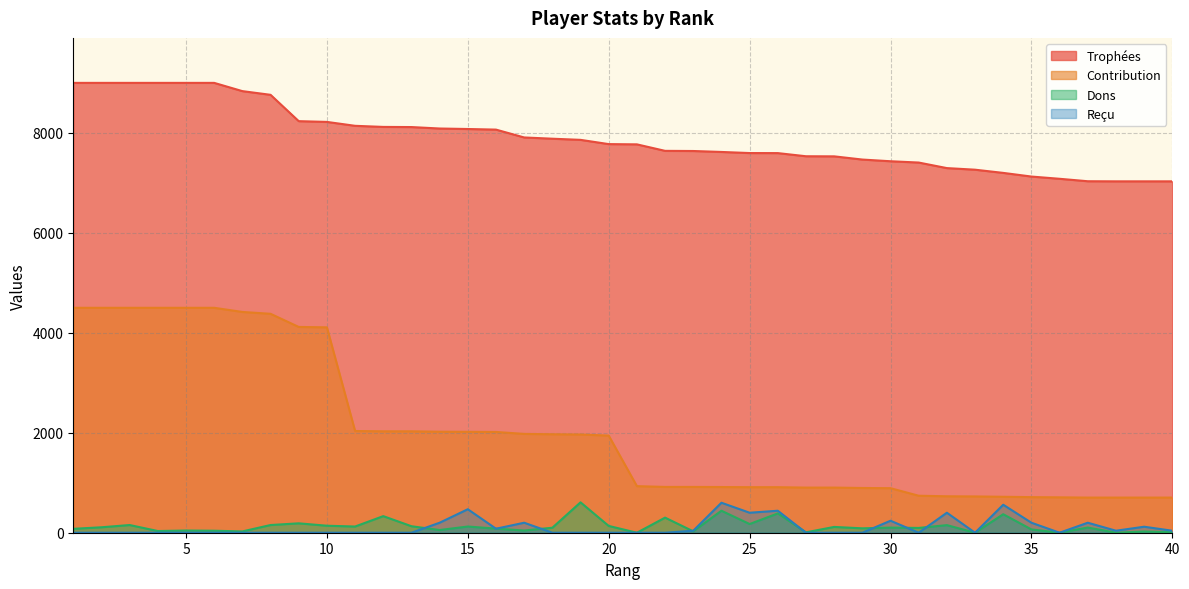

Does the chart have visible grid lines?

Yes